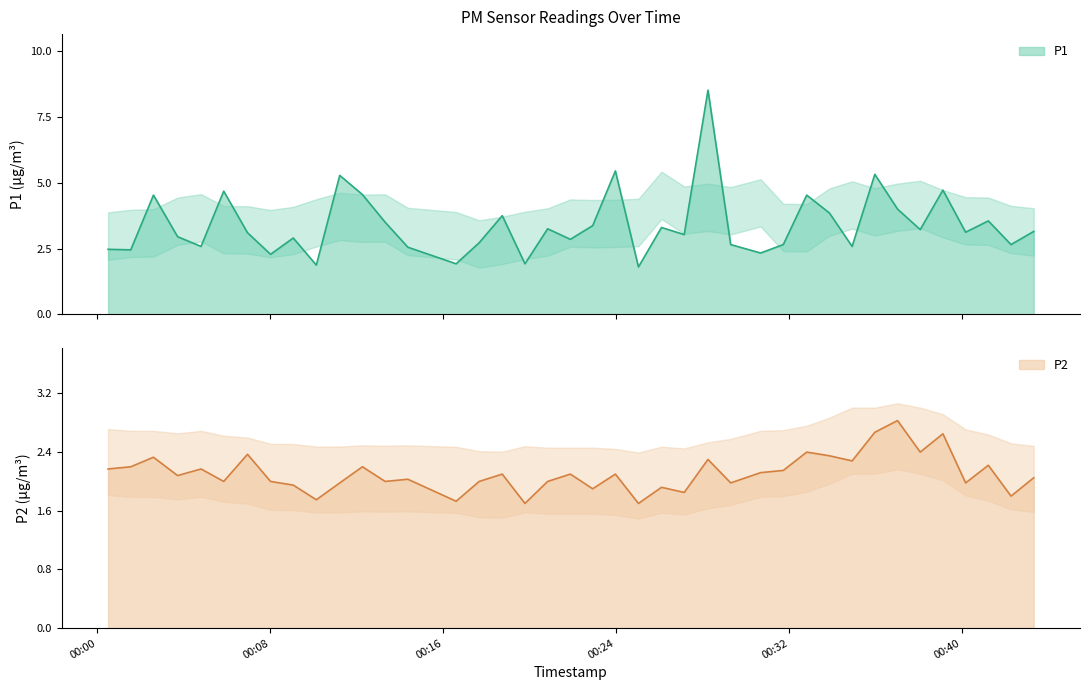

What is the spread (max minus min) of values at 2022-08-01T00:03:43?

0.9